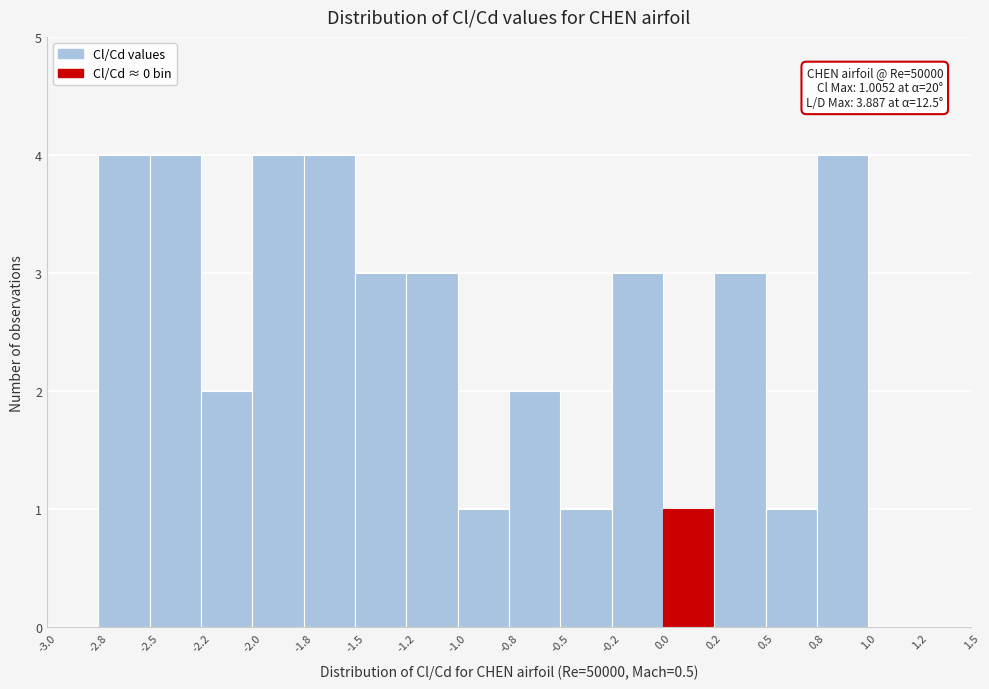

Reading left to right, transcribe all the data shown in this chart.

-3.0=0	-2.8=4	-2.5=4	-2.2=2	-2.0=4	-1.8=4	-1.5=3	-1.2=3	-1.0=1	-0.8=2	-0.5=1	-0.2=3	0.0=1	0.2=3	0.5=1	0.8=4	1.0=0	1.2=0